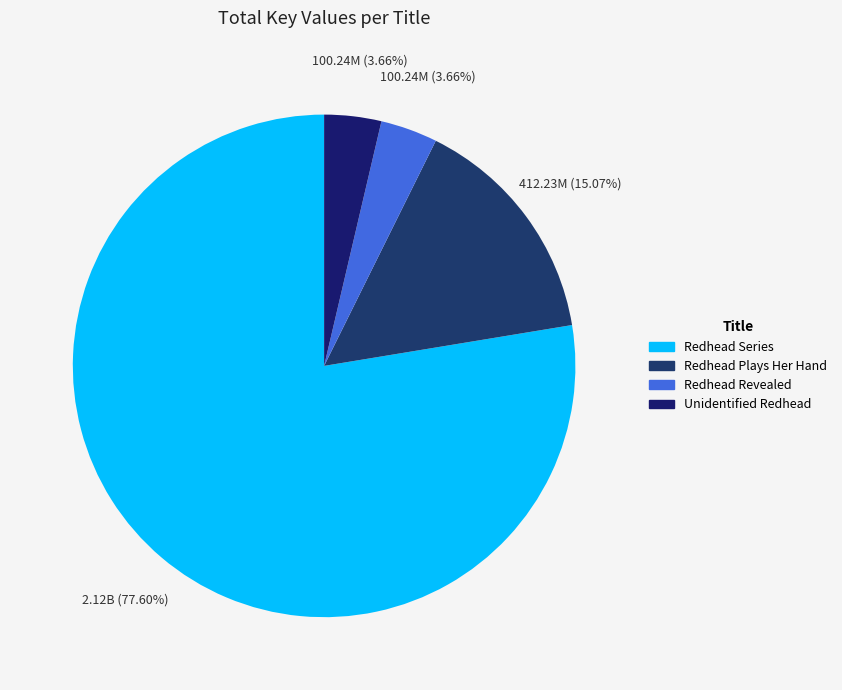

How many segments does this pie chart have?

4